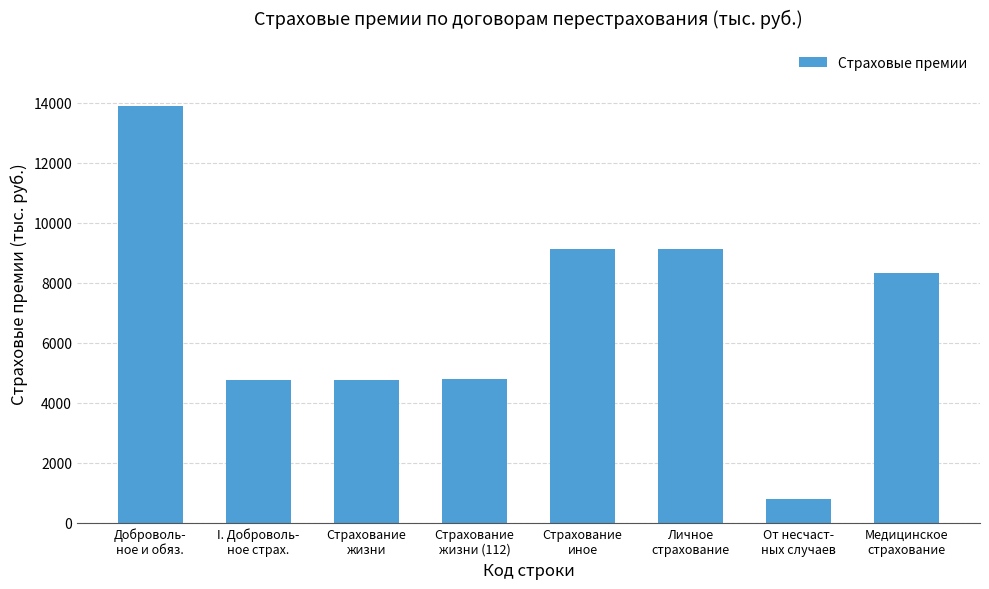

What is the difference between the values at Страхование
иное and Страхование
жизни?

4346.2